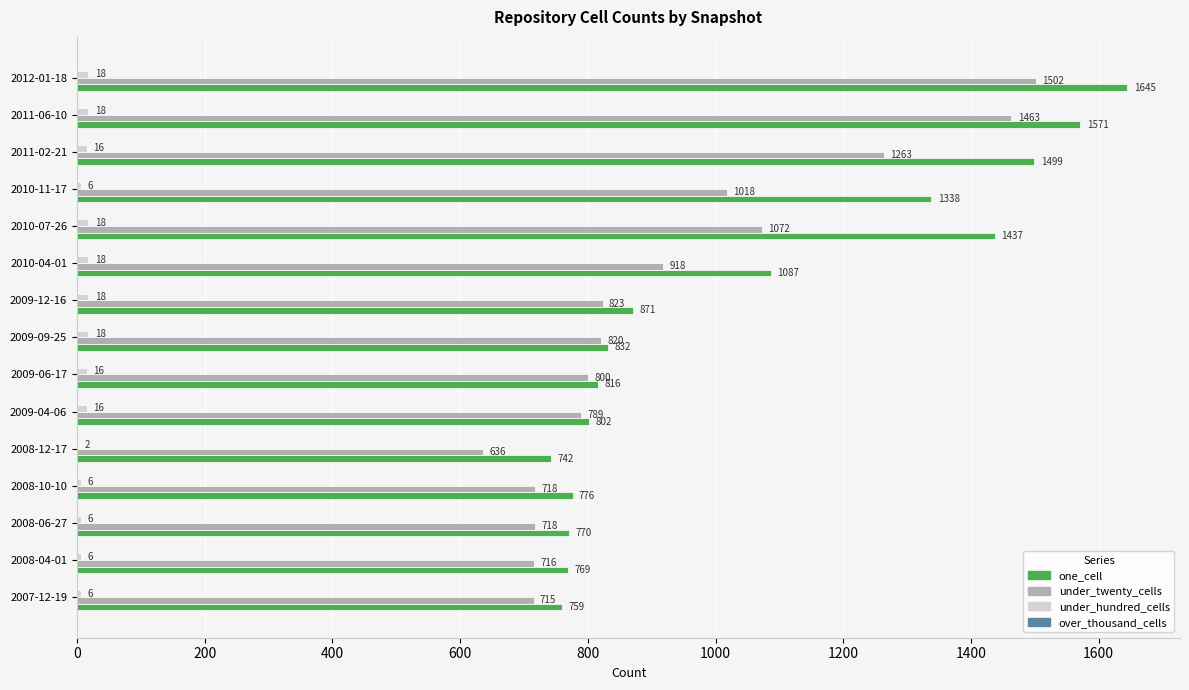

The under_hundred_cells series shows 6 at 2010-11-17. True or false?

True